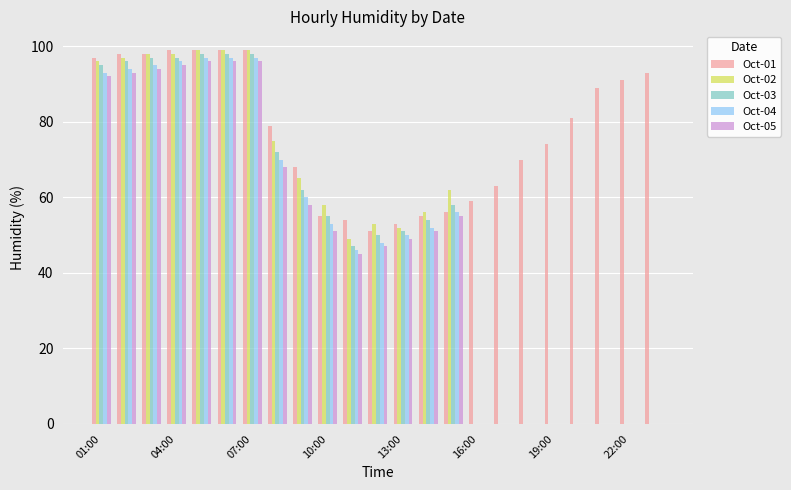

What is the maximum value shown in the chart?

99